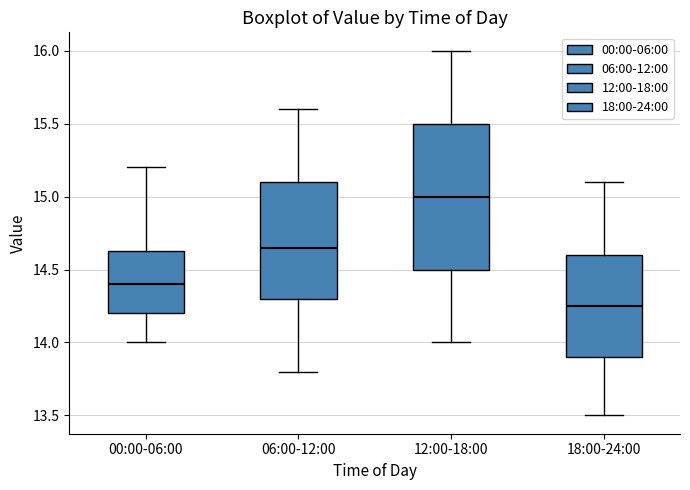

Which box is the tallest, from its lower edge to its upper edge?

12:00-18:00